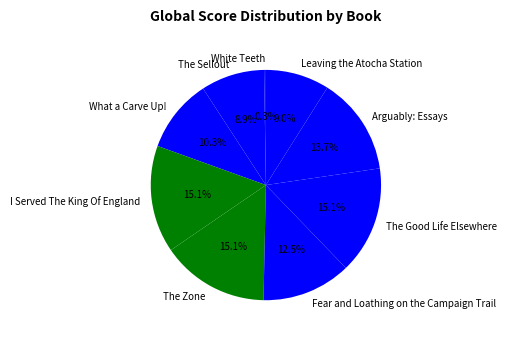

What is the ratio of the value at Arguably: Essays to the value at I Served The King Of England?

0.9